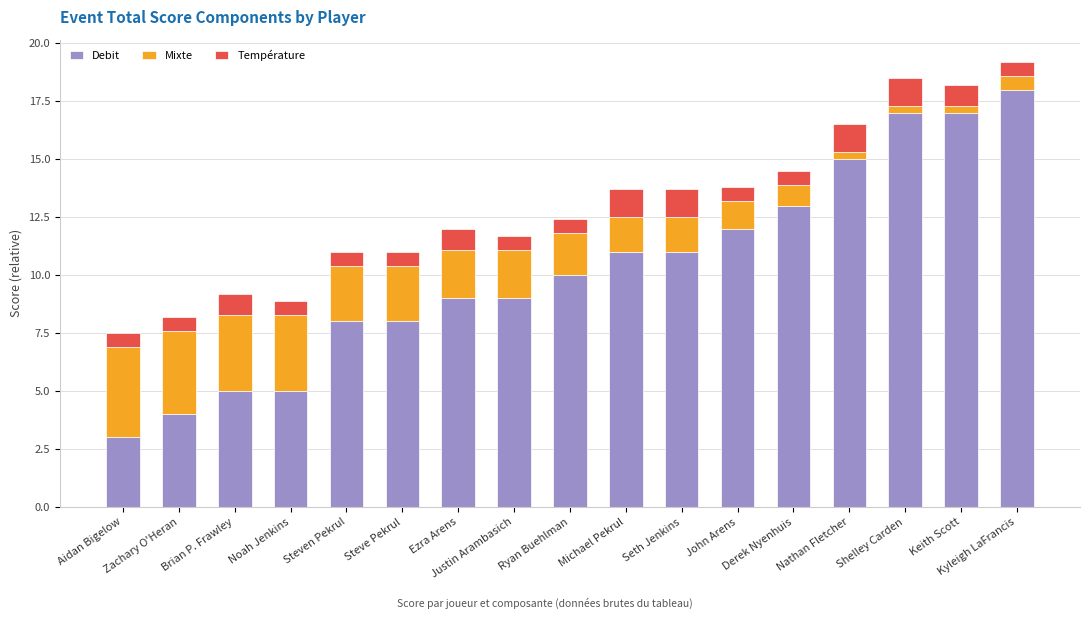

How many data points does each series have?

17